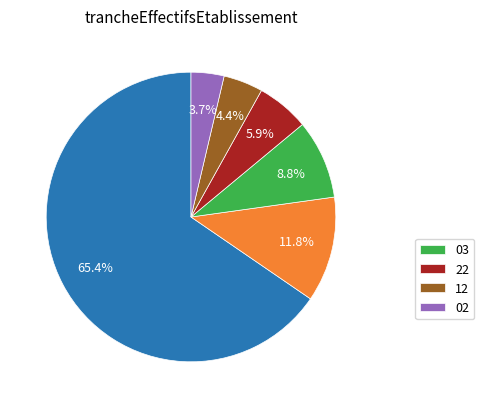

Is there any slice that represents more than half of the pie?

Yes